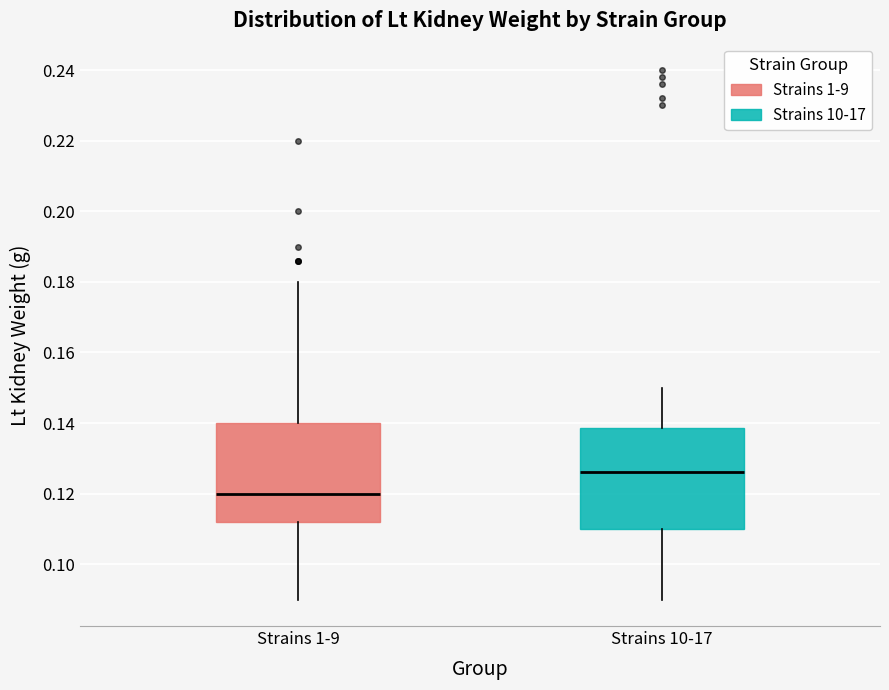

Reading left to right, read every box against the y-axis: the position of its median line, the range the box covers, and the ends of its whiskers. The values are not printed on the chart, so give them approximately, as read against the axis.

Strains 1-9: median 0.120, box 0.112 to 0.140, whiskers 0.090 to 0.180
Strains 10-17: median 0.126, box 0.110 to 0.138, whiskers 0.090 to 0.150